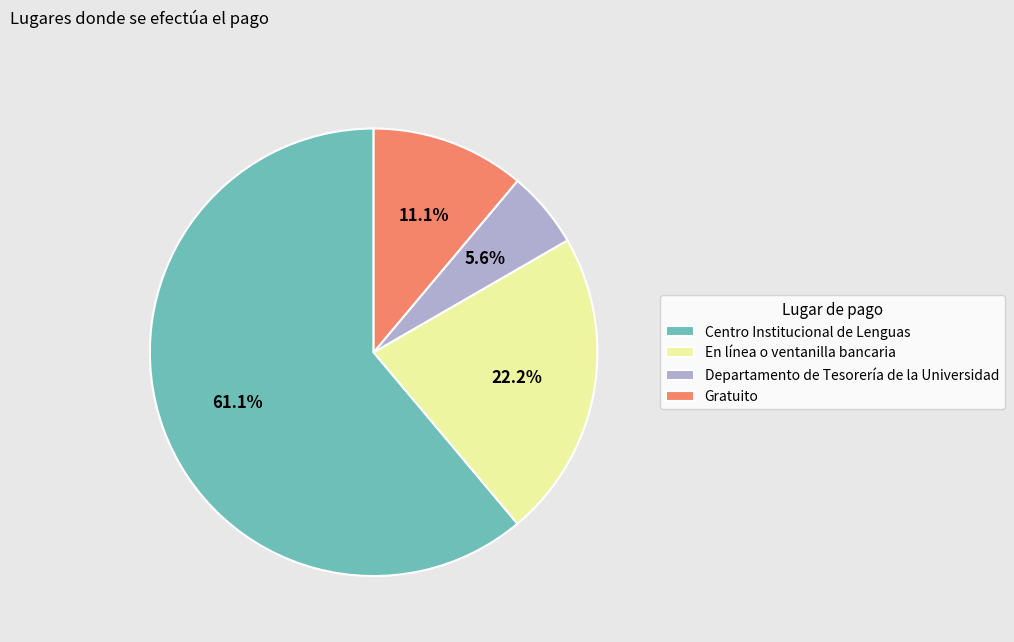

What percentage is the Gratuito slice, to the nearest percent?

11%